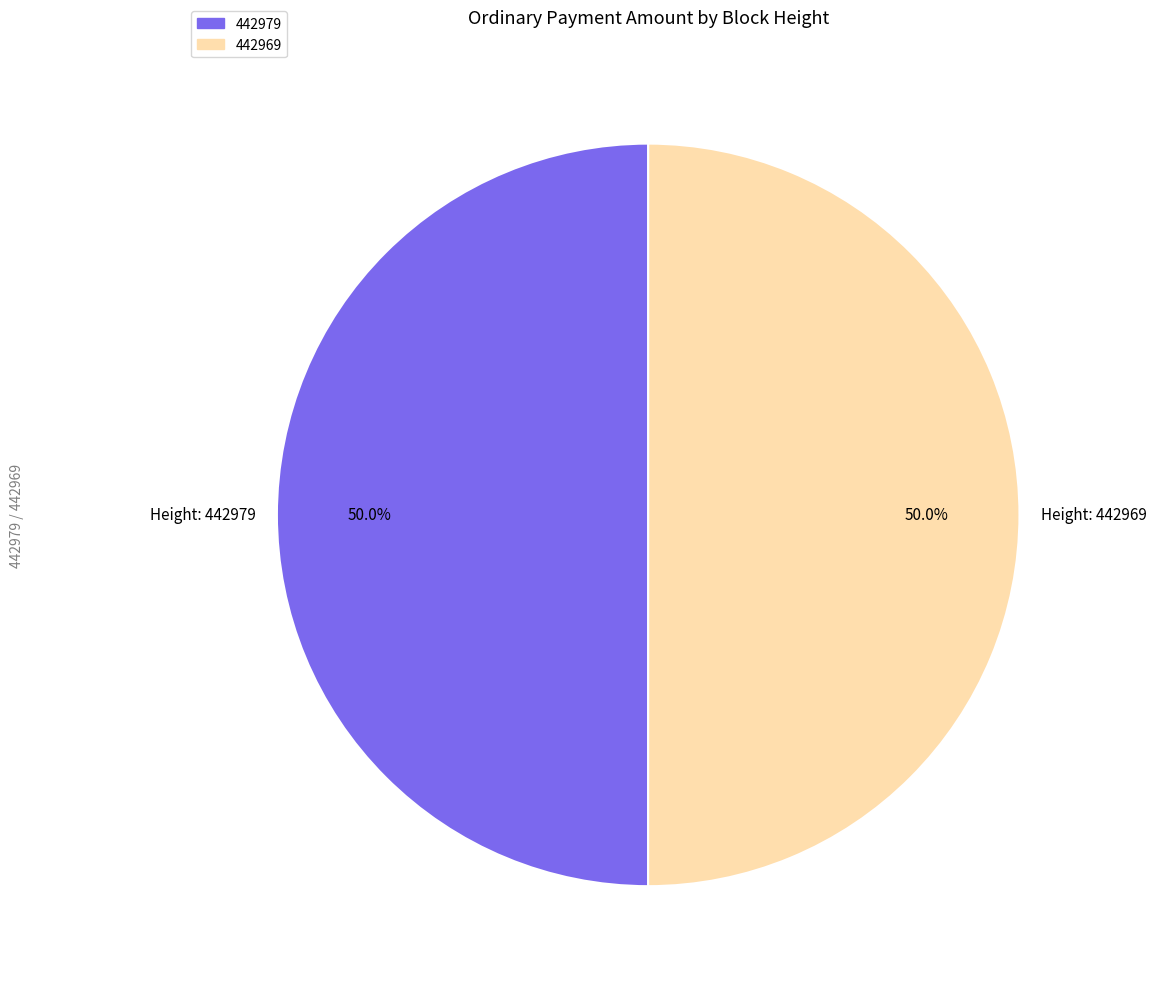

Is the sum of 442969 and 442979 greater than half?

Yes